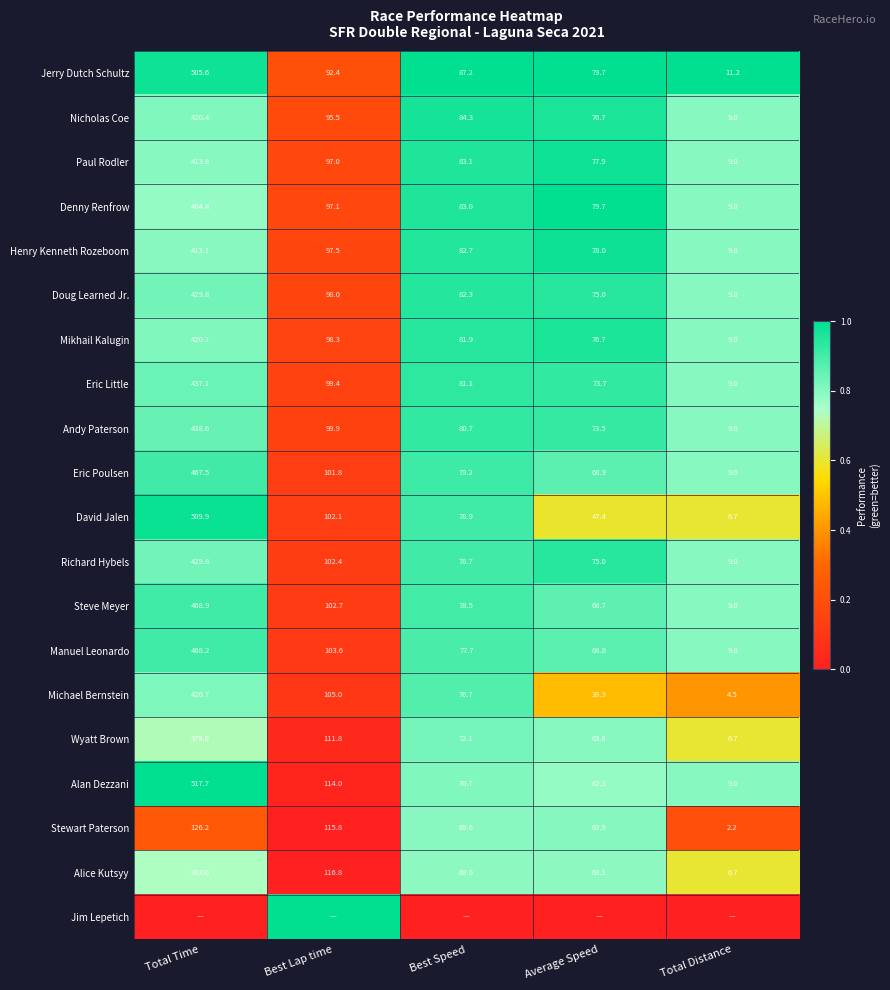

Between Best Lap time and Total Time, which is larger?

Total Time